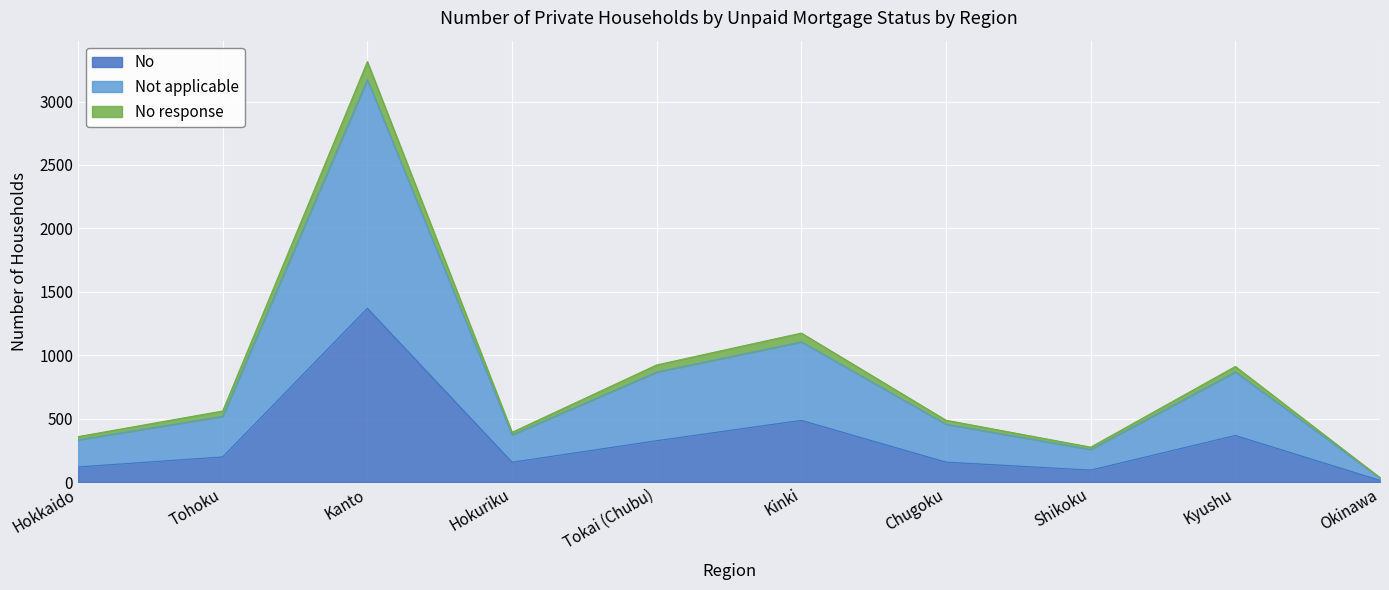

How many lines are shown in the chart?

3